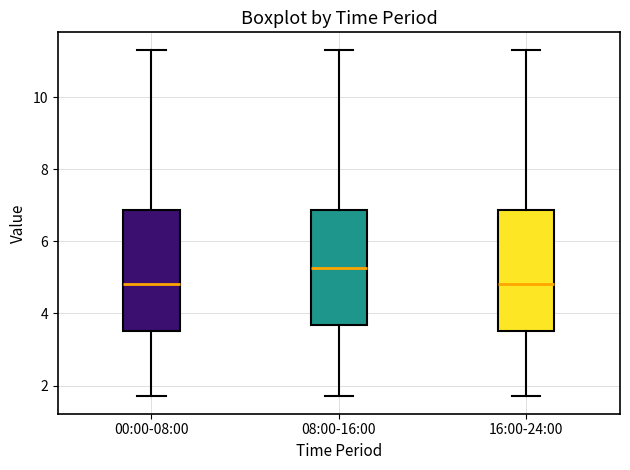

Where does the upper whisker of the box for 16:00-24:00 end on the y-axis? The values are not printed on the chart, so give them approximately, as read against the axis.

11.4